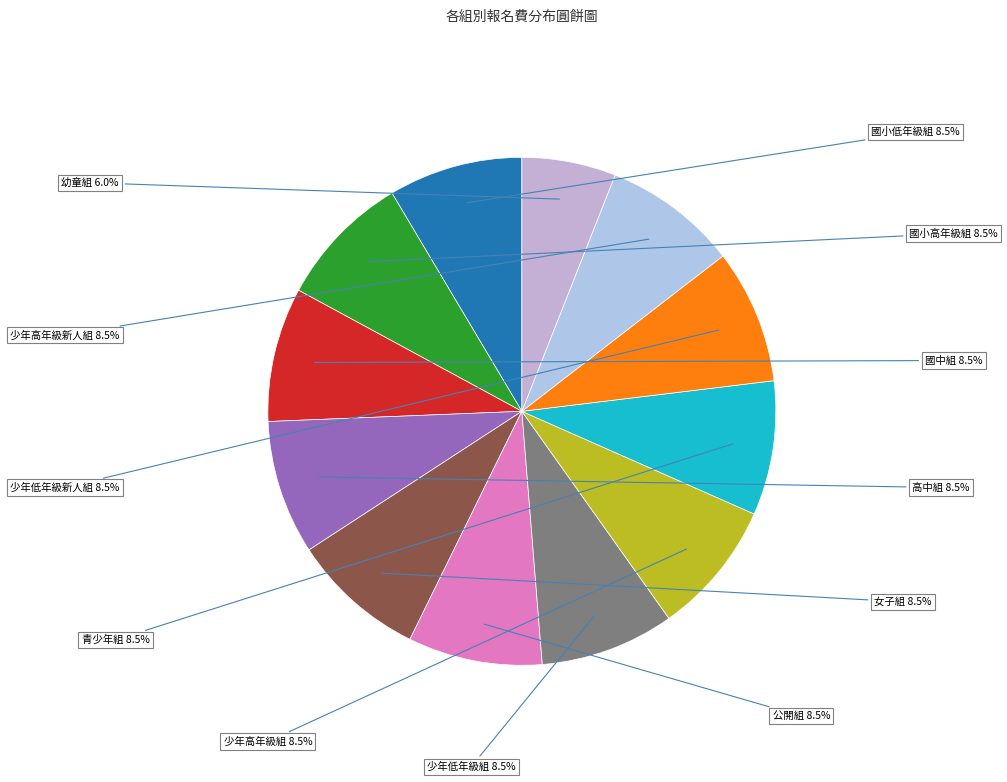

Is there a majority slice in this chart?

No